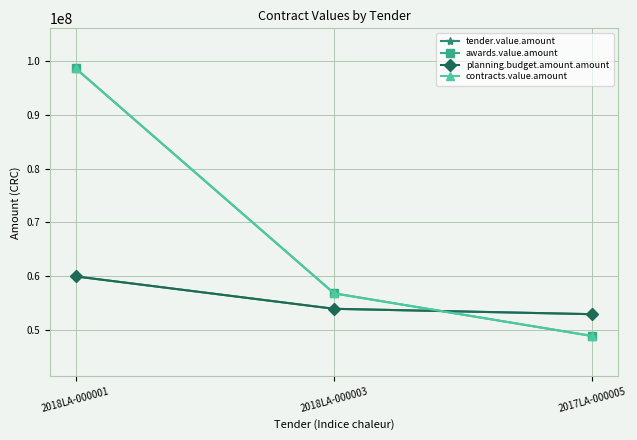

At which label does tender.value.amount first exceed 54000000?

2018LA-000001